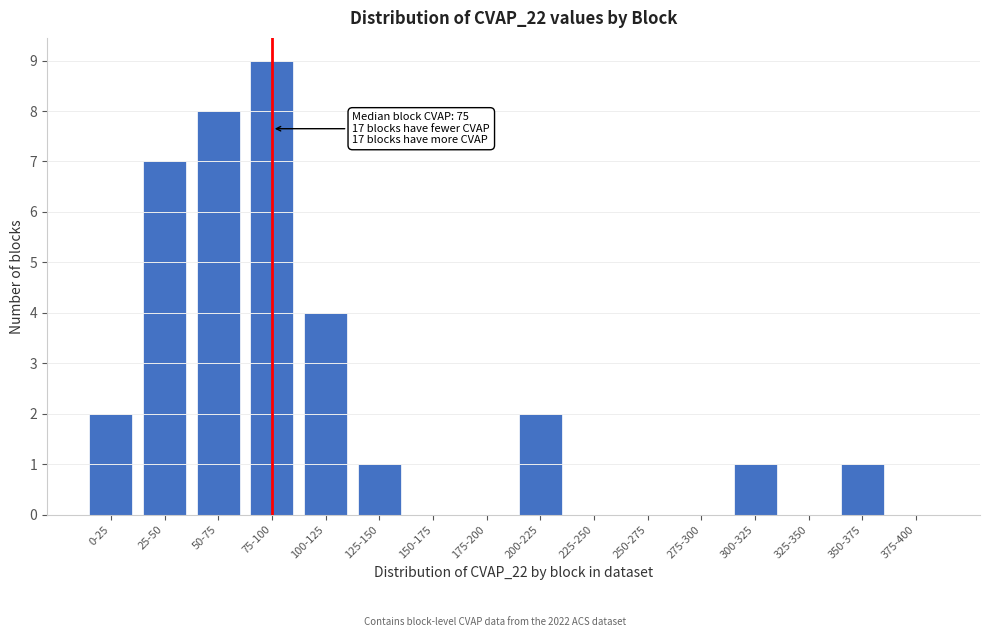

Reading right to left, list all the values displayed in this chart.

375-400=0	350-375=1	325-350=0	300-325=1	275-300=0	250-275=0	225-250=0	200-225=2	175-200=0	150-175=0	125-150=1	100-125=4	75-100=9	50-75=8	25-50=7	0-25=2